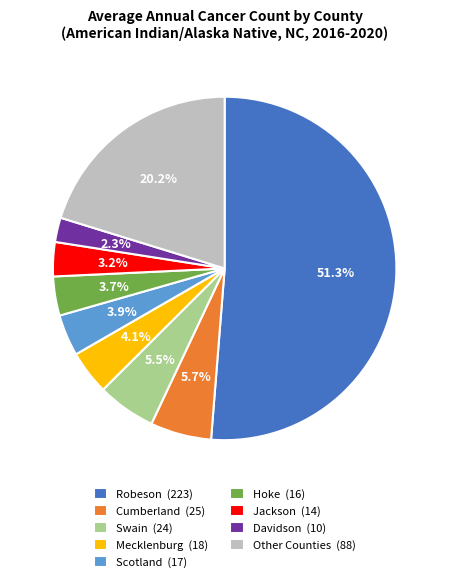

Which category has the biggest portion of the pie?

Robeson (223)